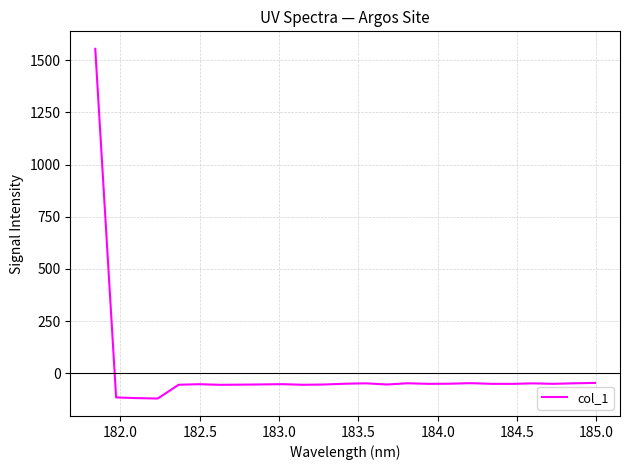

What is the difference between the second highest and minimum values?

74.6